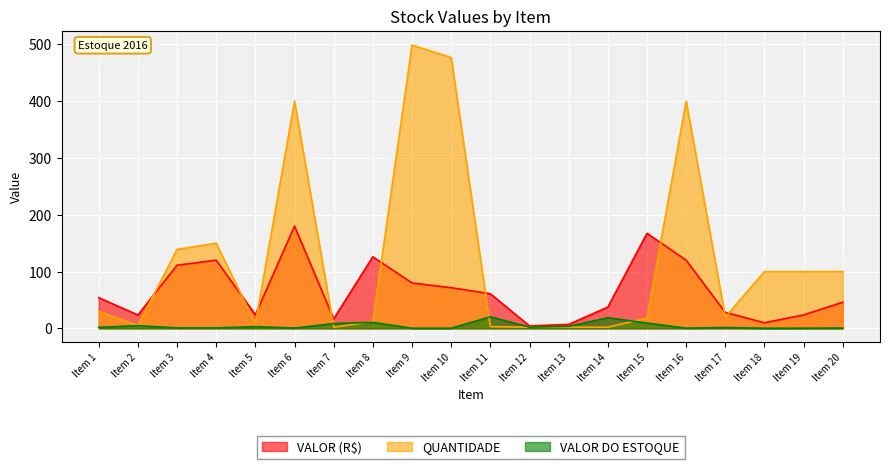

How many lines are shown in the chart?

3